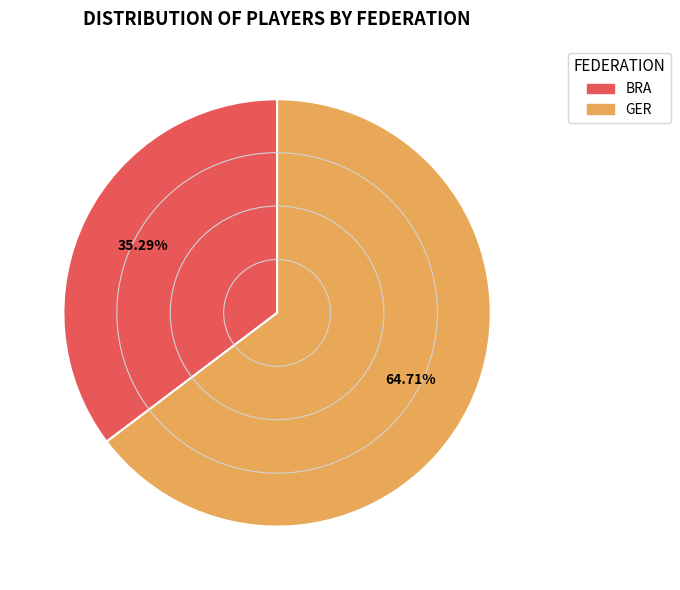

Is the sum of BRA and GER greater than half?

Yes